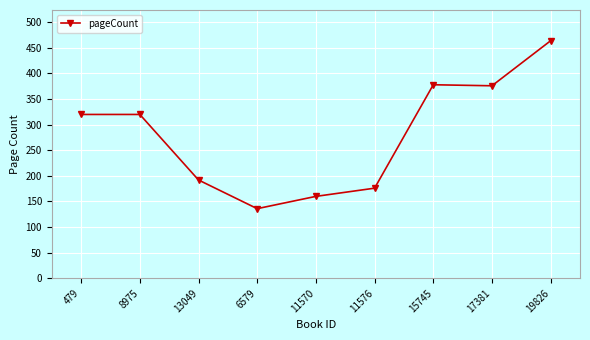

True or false: the data has more than 0 interior local peaks.

True